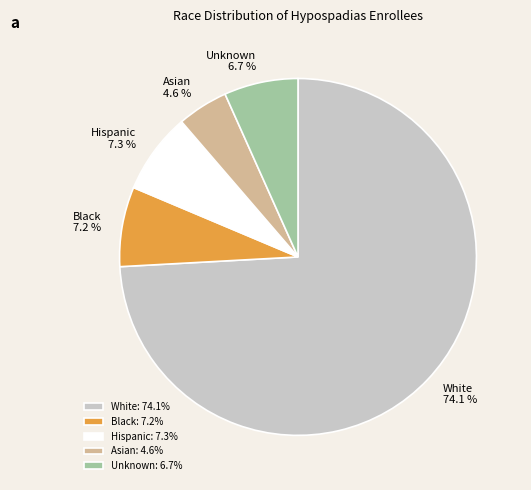

Which slice represents more than half of the pie?

White